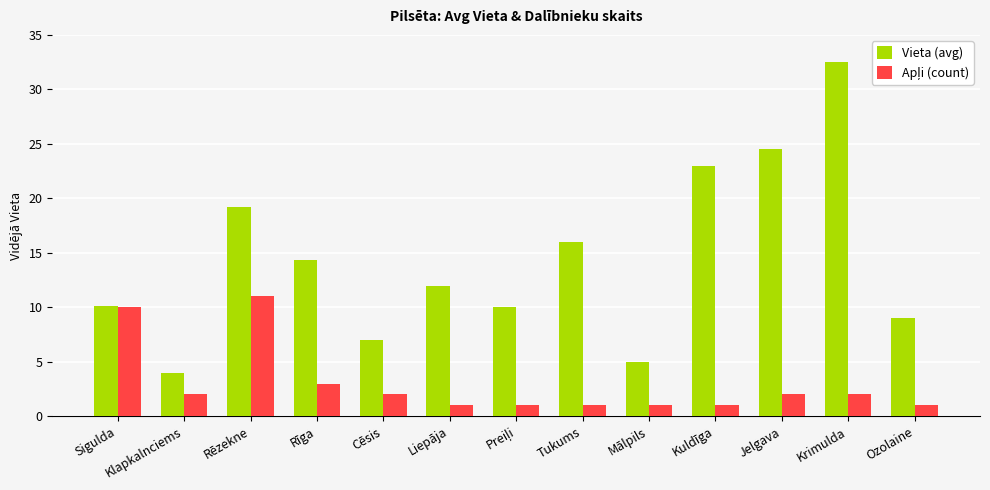

What is the difference between the maximum and minimum values in the Vieta (avg) series?

28.5